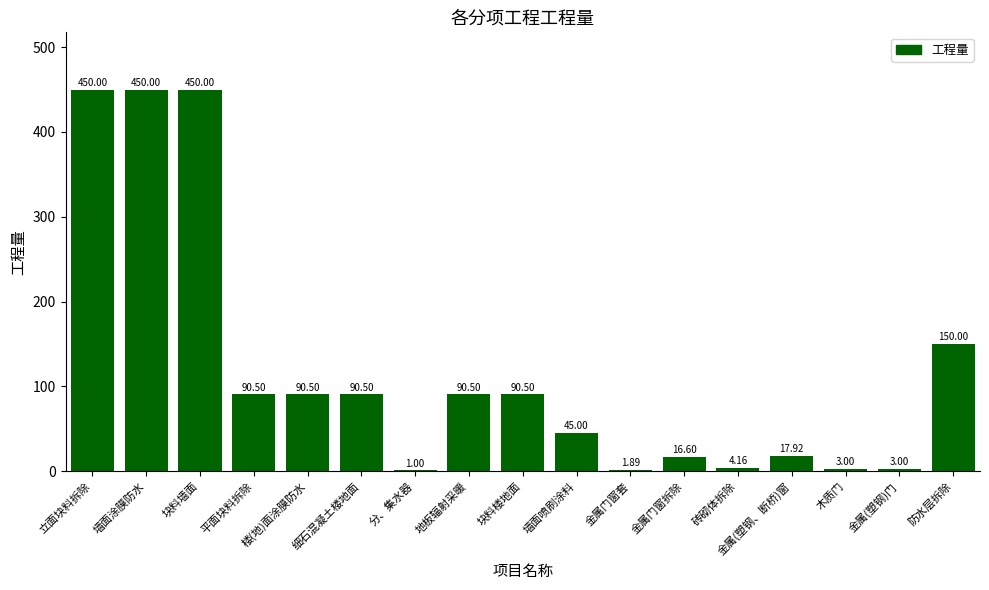

At which label does the data first exceed 90?

立面块料拆除